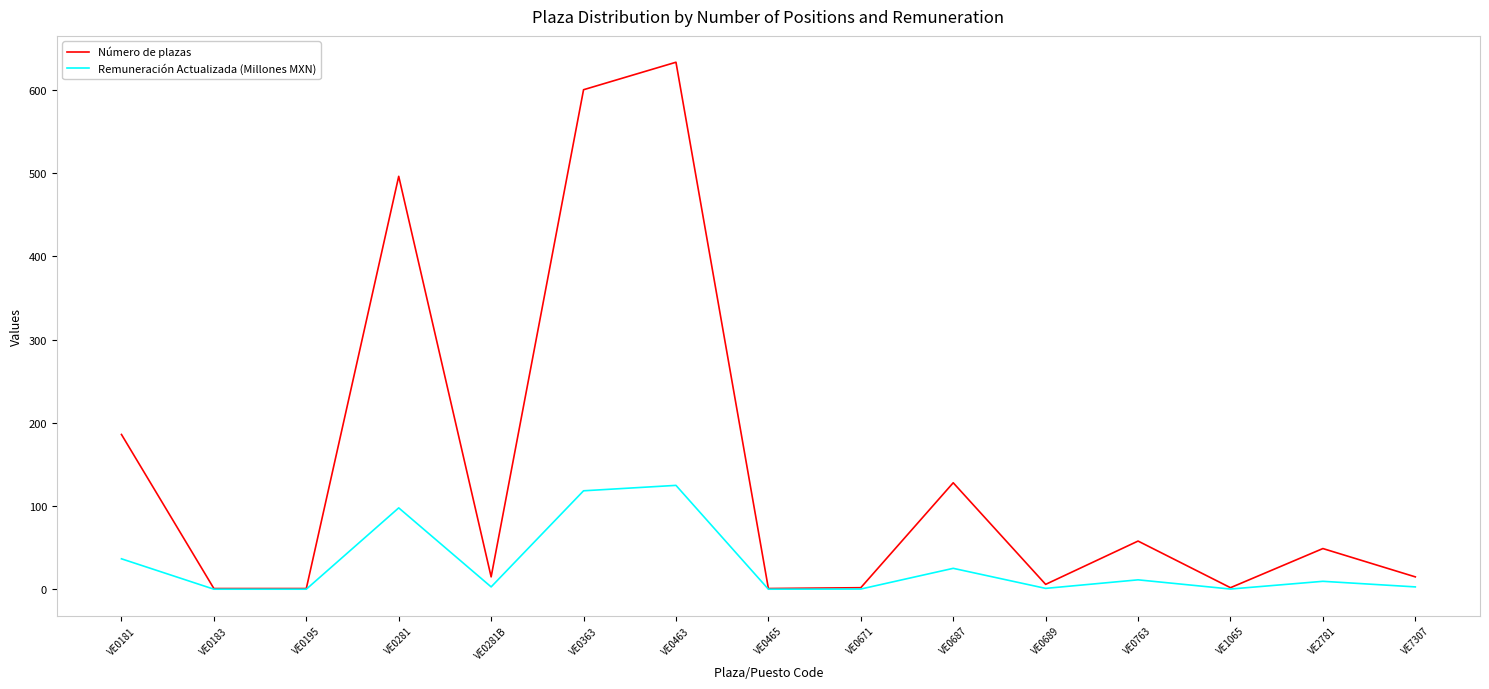

What is the average value of the Remuneración Actualizada (Millones MXN) series?

28.8